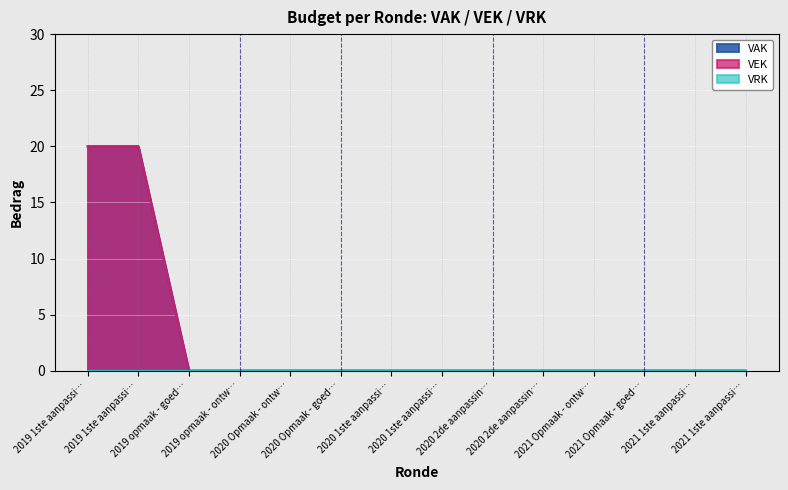

What is the difference between the second highest and second lowest values in the VEK series?

20